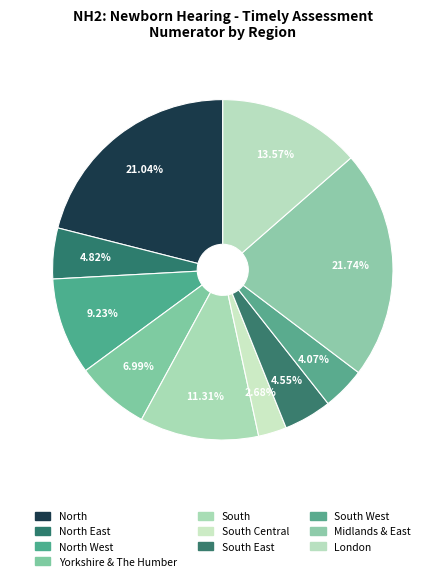

How many slices are in this pie chart?

10